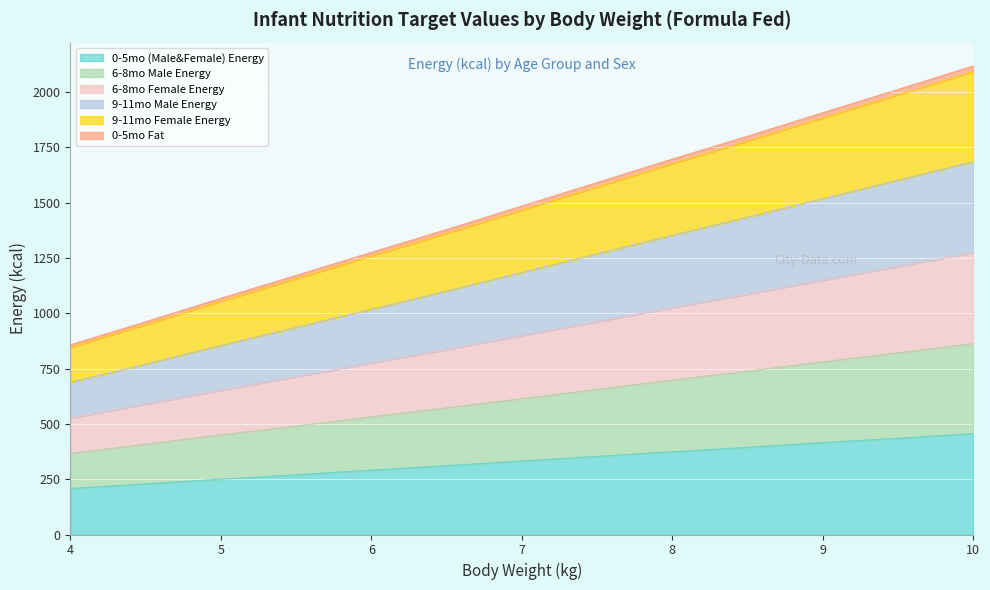

What is the label of the 11th point from the left?

9.0